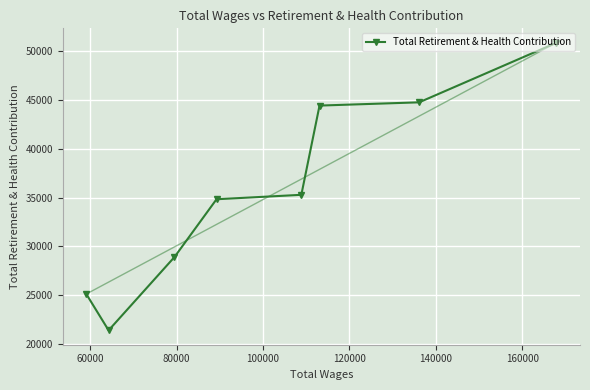

What is the average value?

35692